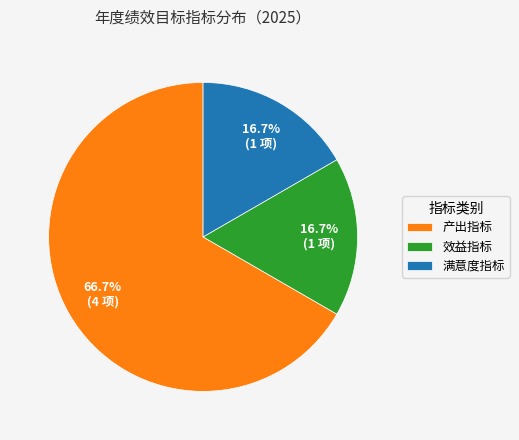

Which slice represents more than half of the pie?

产出指标